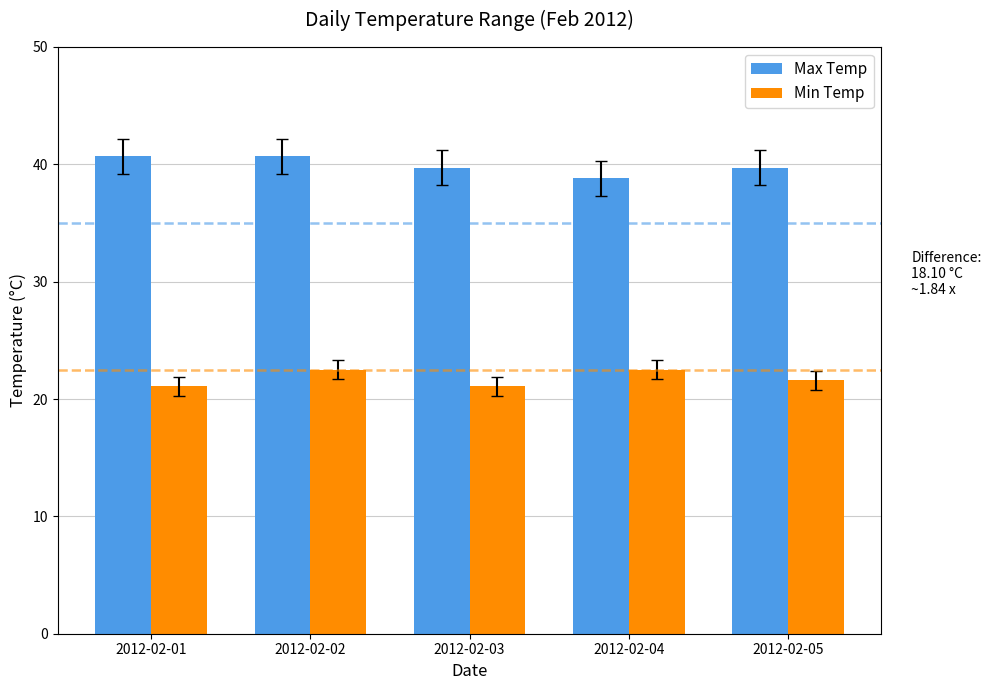

How many bars are there in total?

10